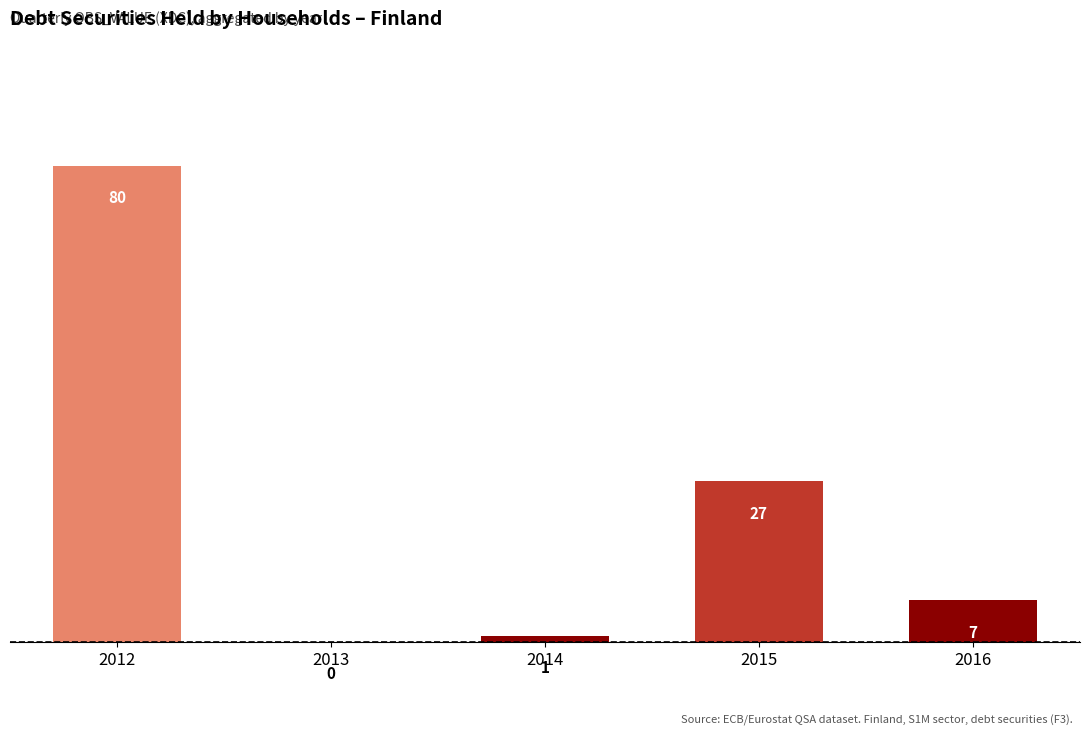

Where does the data first go above 7?

2012